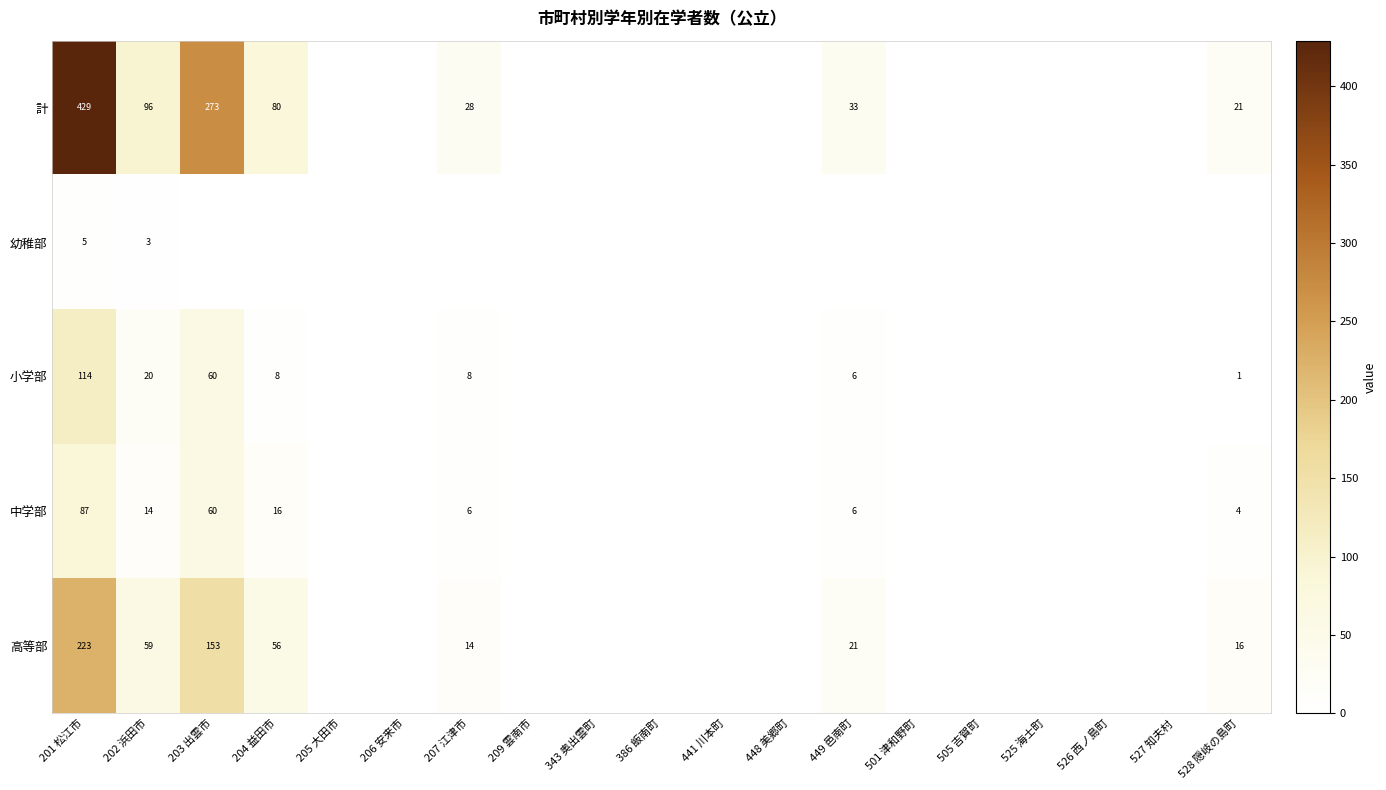

At 202 浜田市, list the series in order from largest to smallest.

計, 高等部, 小学部, 中学部, 幼稚部